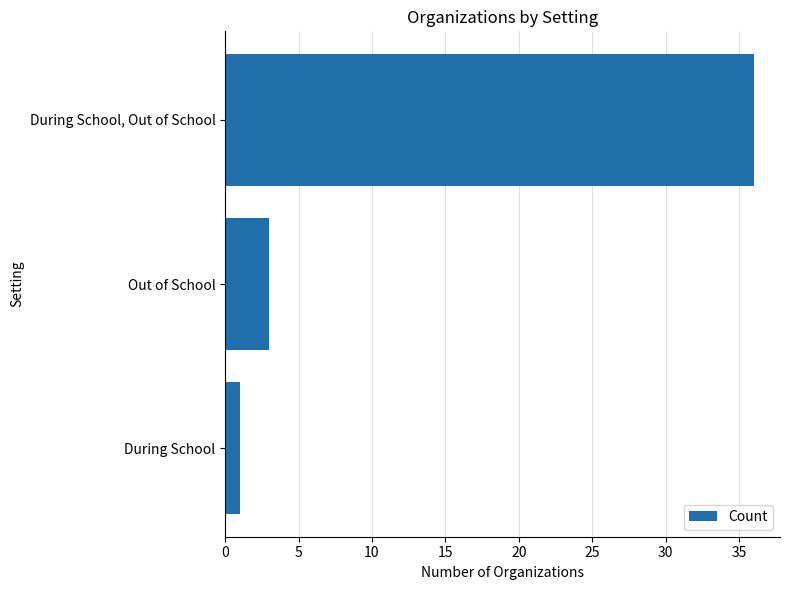

What is the difference between the maximum and minimum values?

35